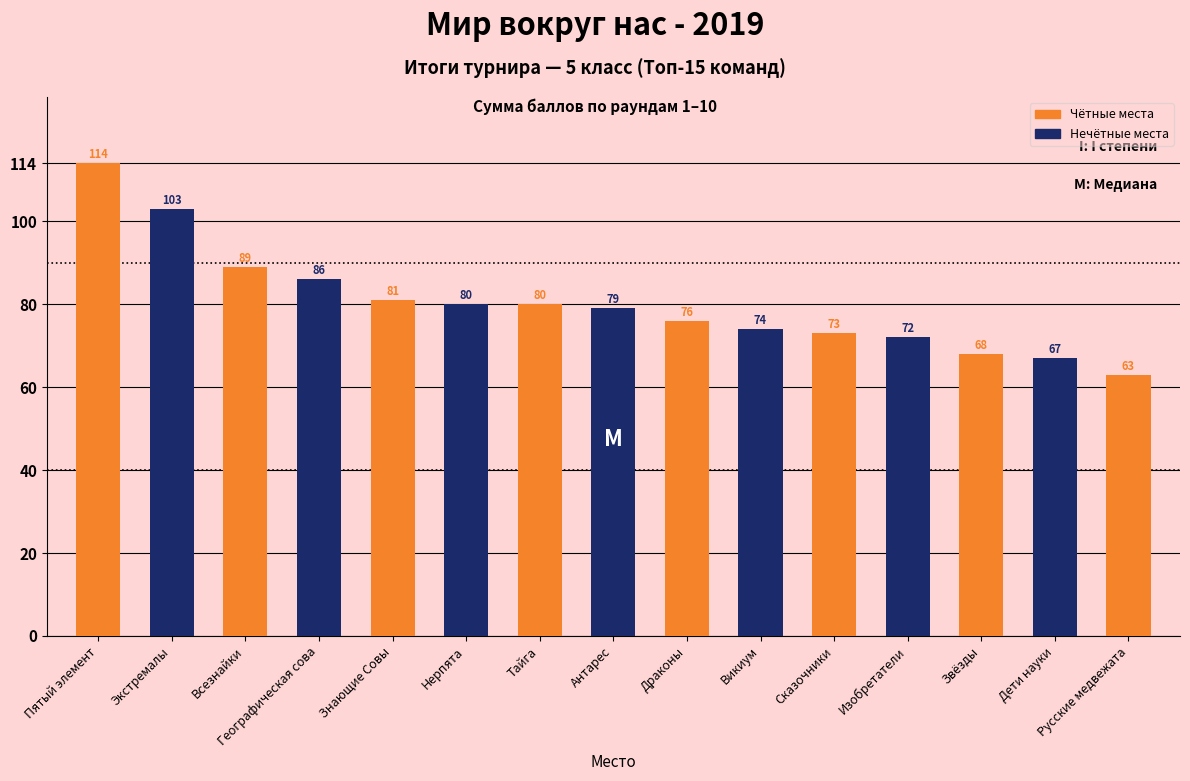

True or false: Место (Place) has a value of 11 at Сказочники.

True